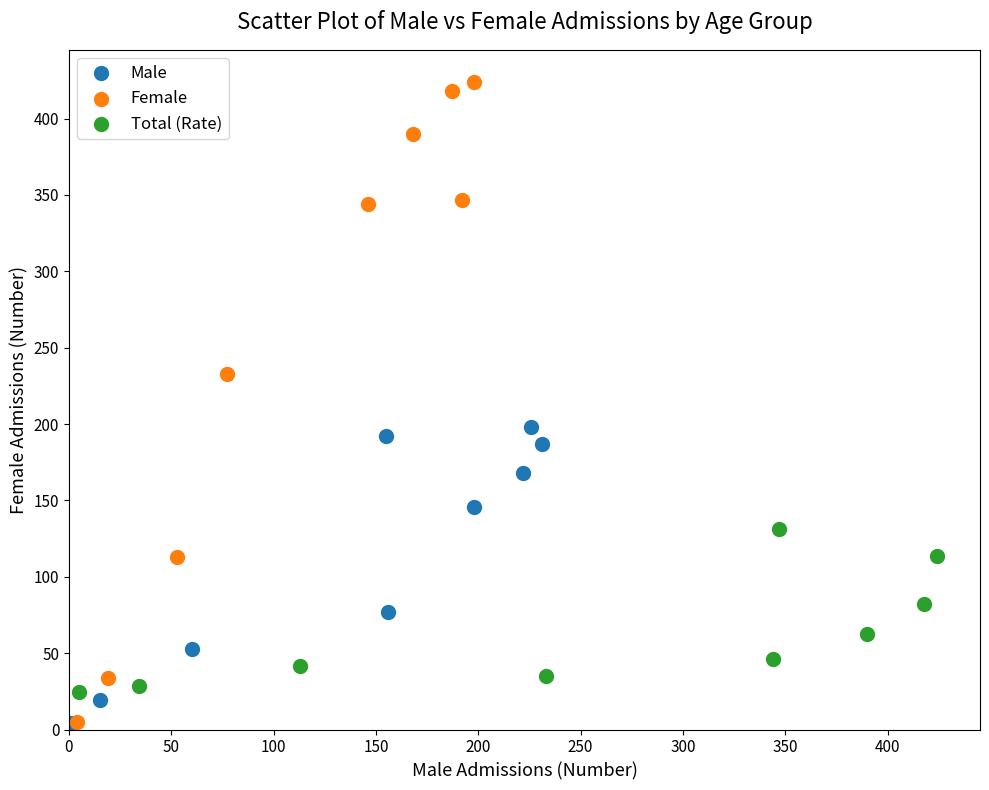

Which series contains the highest Y value?

Female